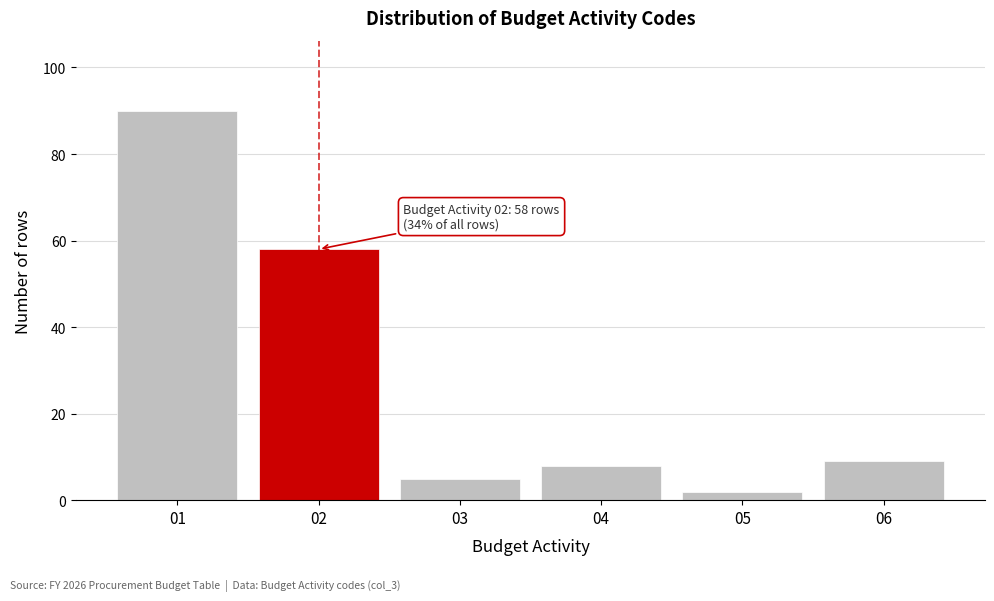

Reading left to right, list all the values displayed in this chart.

01=90	02=58	03=5	04=8	05=2	06=9